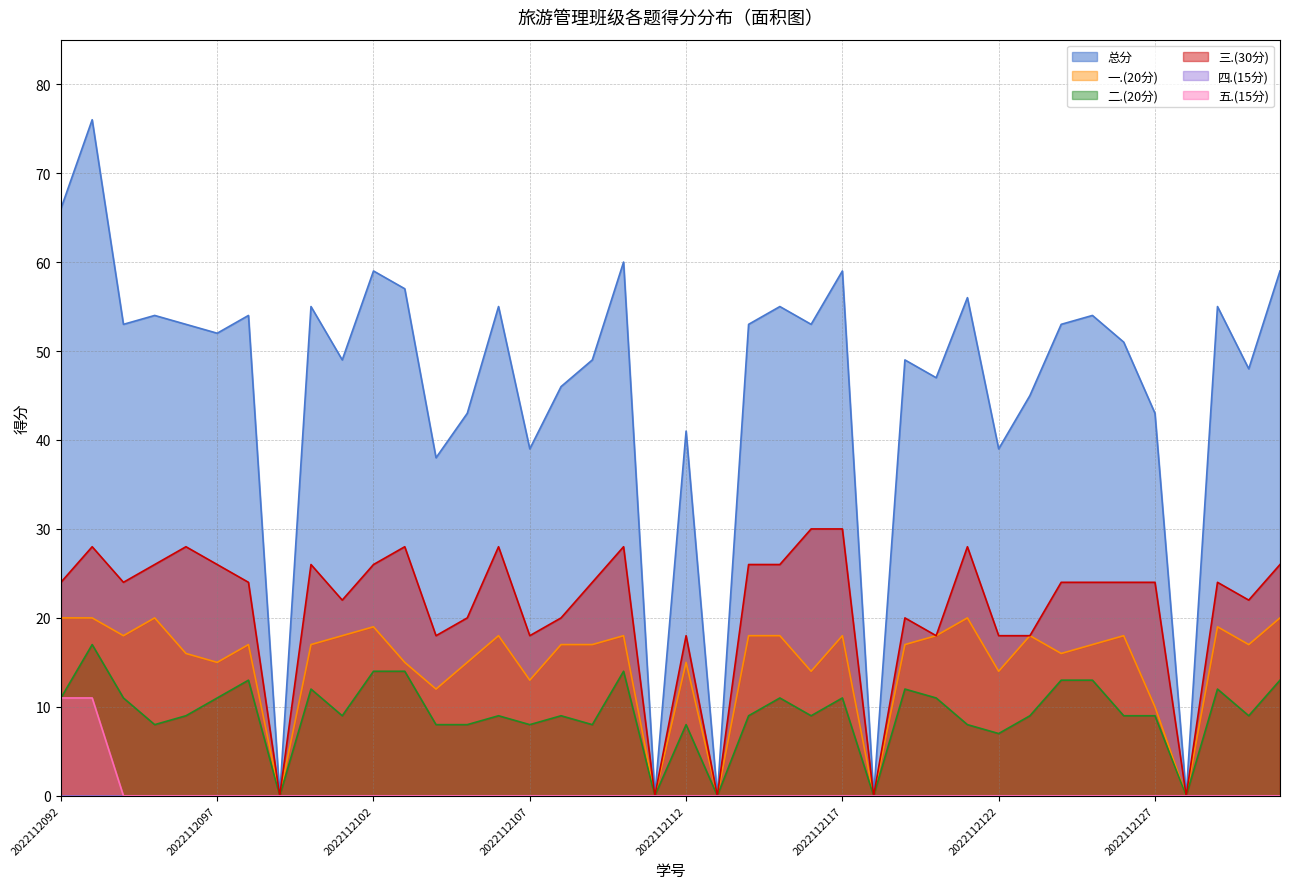

Rank the series by their maximum value, from highest to lowest.

总分 (line), 三.(30分) (line), 一.(20分) (line), 二.(20分) (line), 五.(15分) (line), 四.(15分) (line)